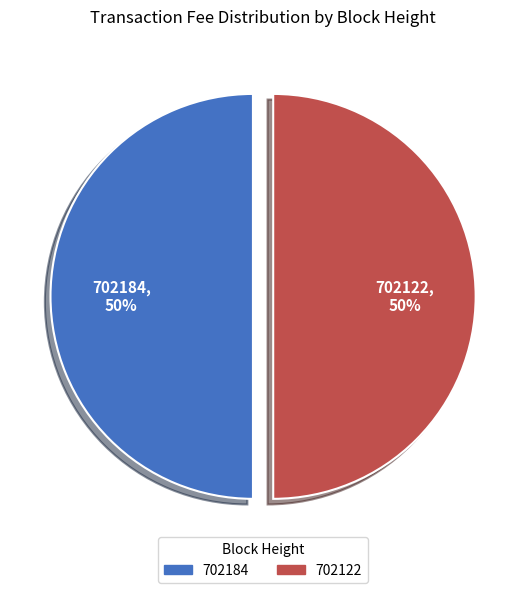

Is the sum of 702184 and 702122 greater than half?

Yes